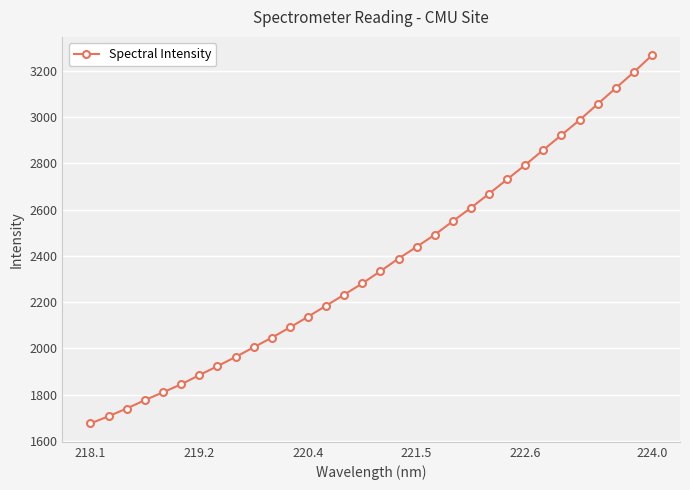

What is the maximum value shown in the chart?

3267.5